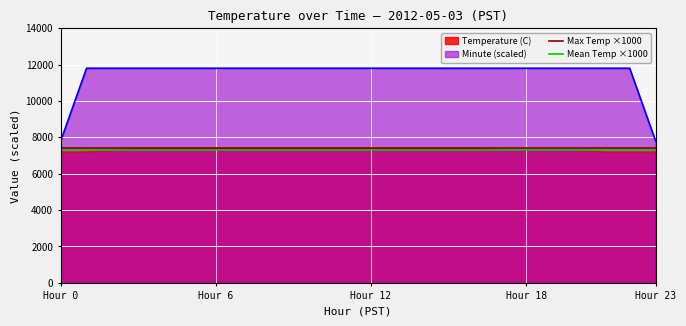

What is the minimum value for Temperature (C)?

7200